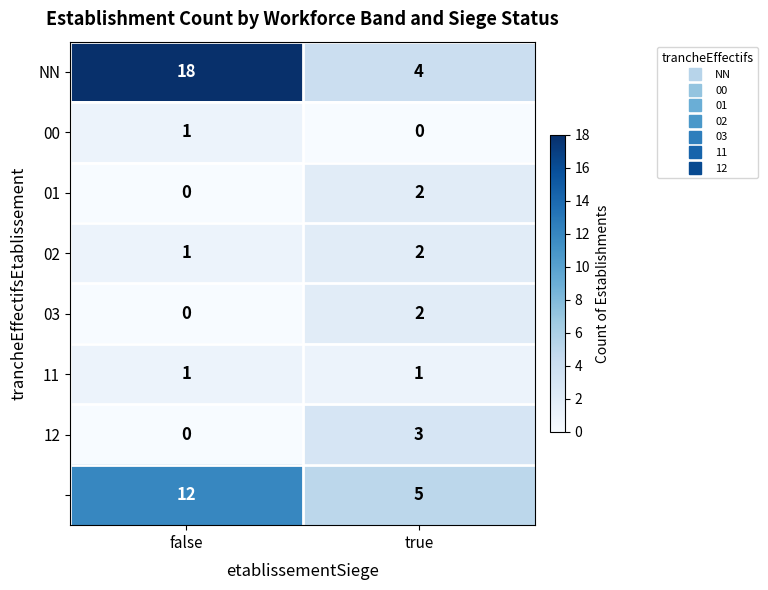

What is the spread (max minus min) of values at true?

5